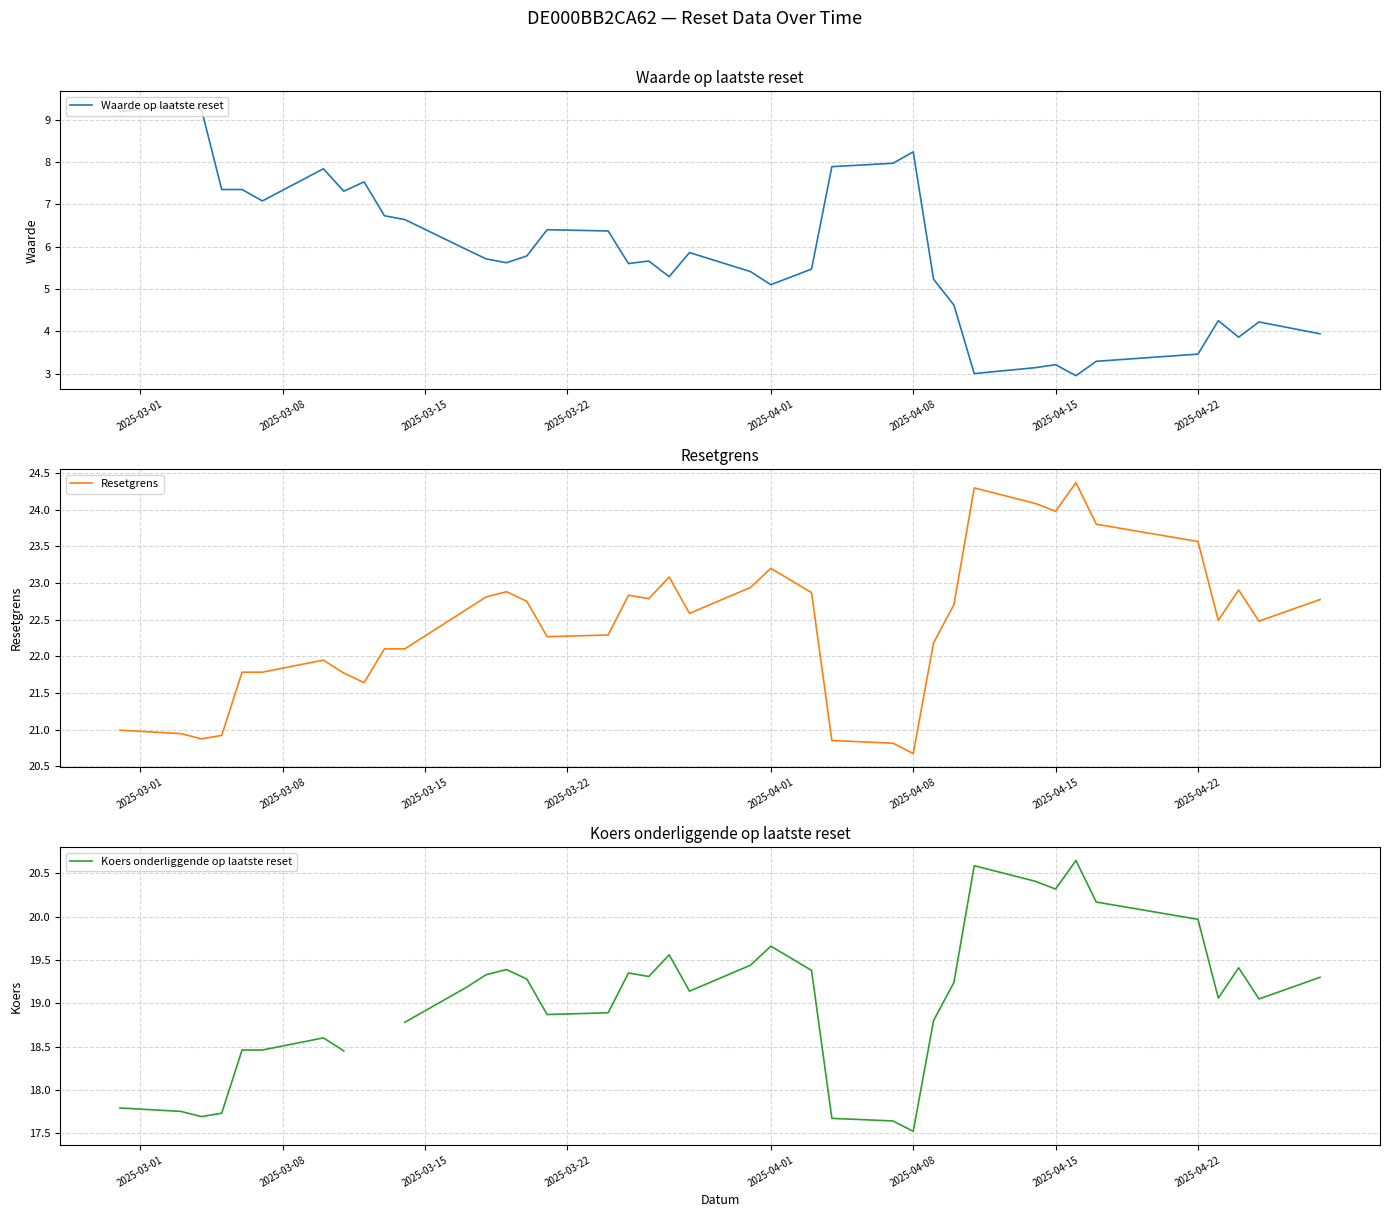

What is the sum of all Resetgrens values?

874.7